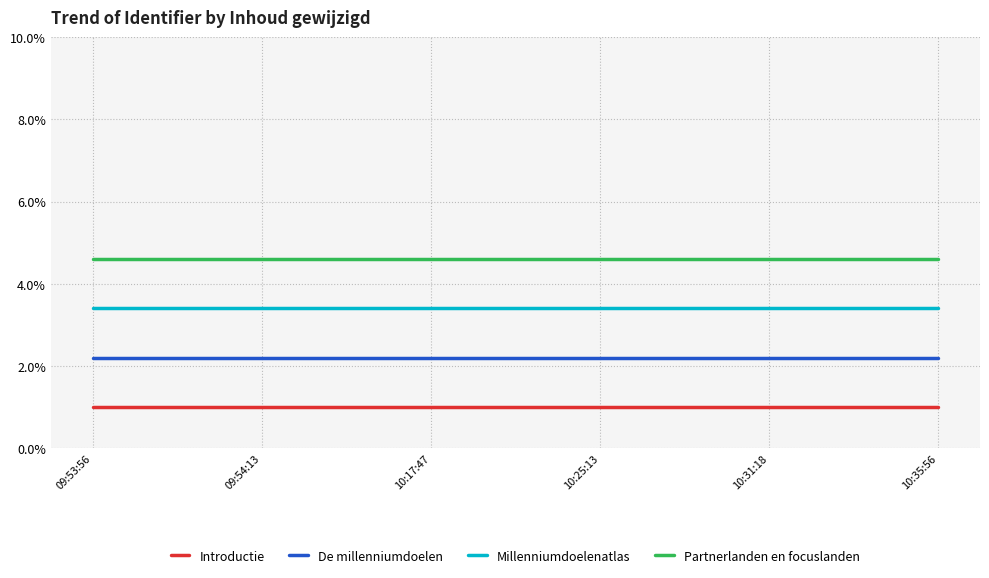

Rank the series by their maximum value, from highest to lowest.

Partnerlanden en focuslanden, Millenniumdoelenatlas, De millenniumdoelen, Introductie